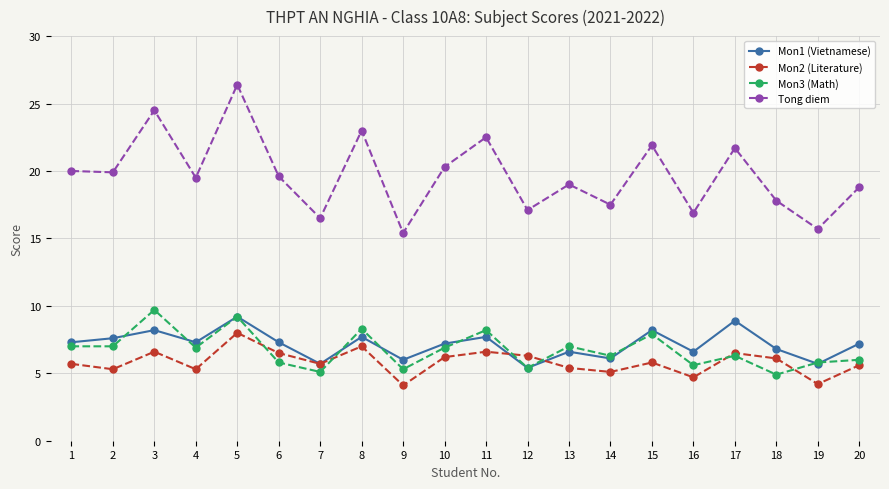

At which category is the sum across all series the highest?

5